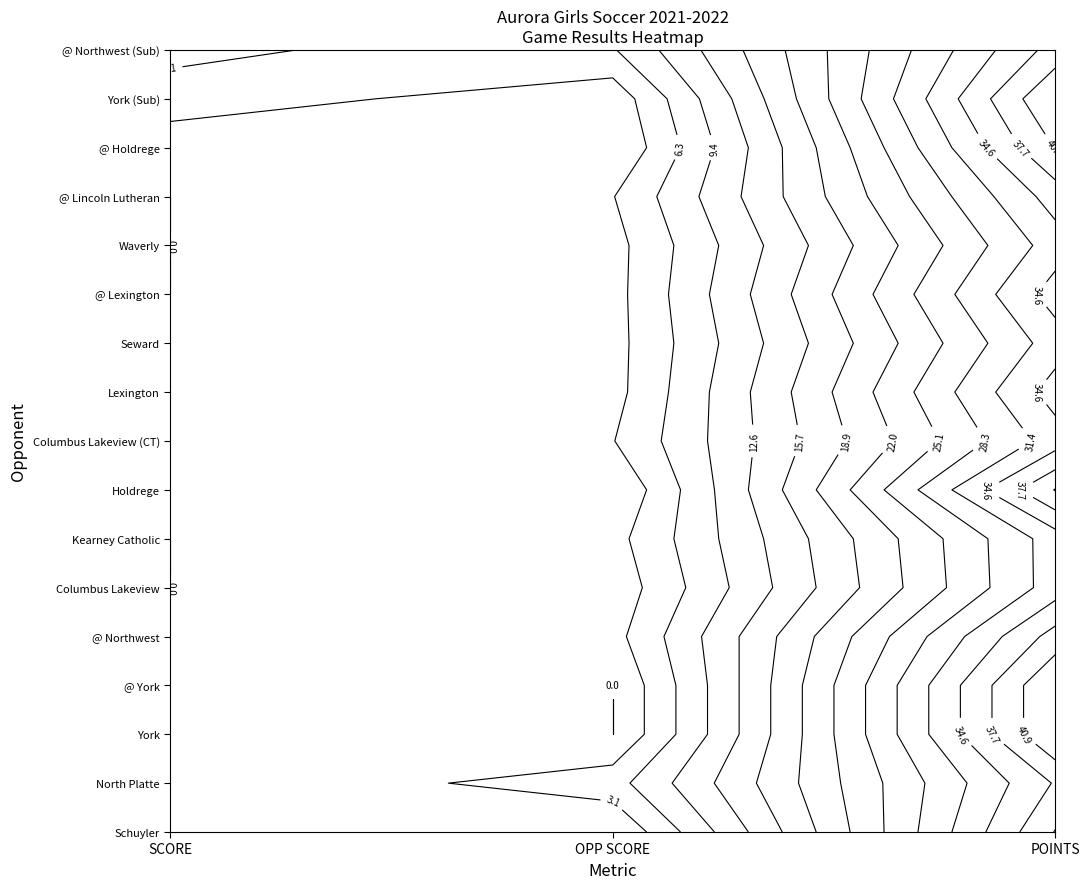

What is the sum of the North Platte values at OPP SCORE and SCORE?

5